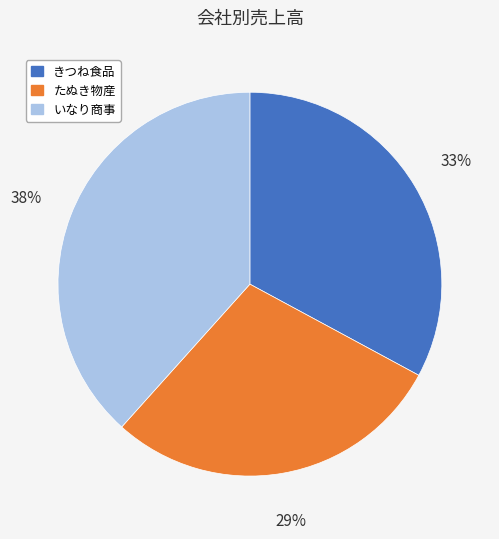

Does any single category account for the majority?

No